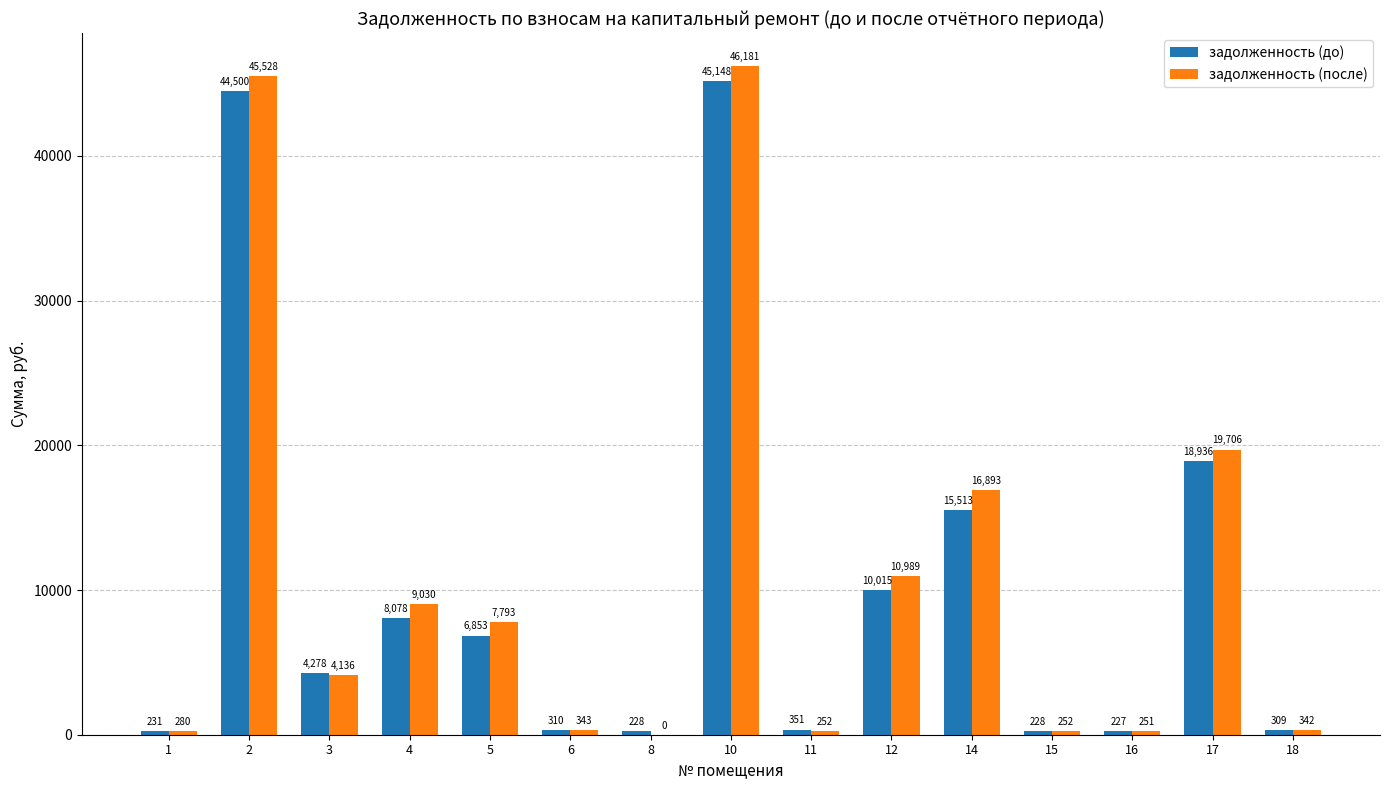

Which series has the largest total across all categories?

задолженность (после)